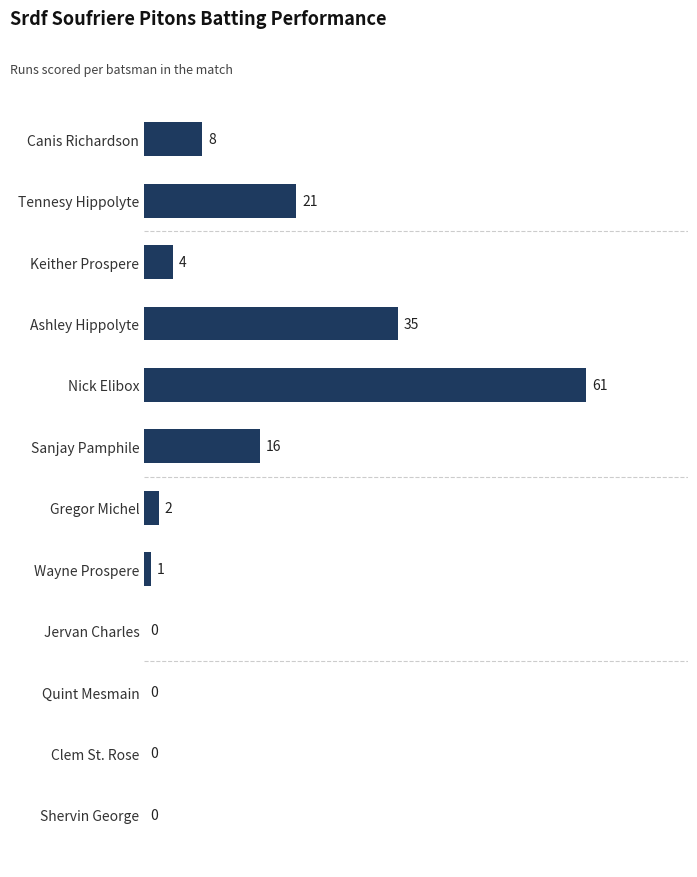

Count the number of categories in the chart.

12